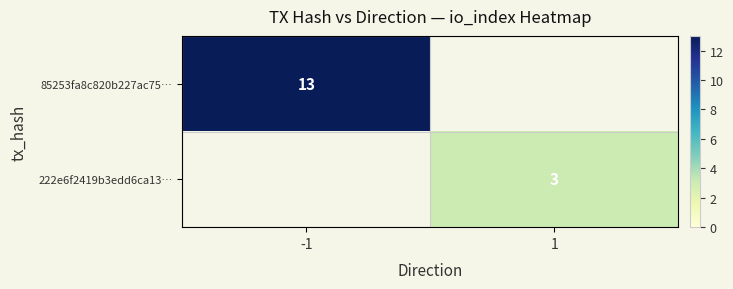

The 222e6f2419b3edd6ca13… series shows 3 at 1. True or false?

True